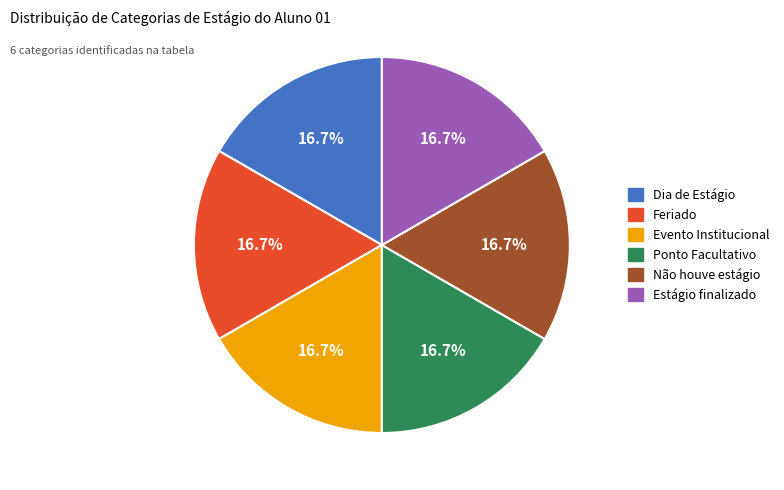

Is there any slice that represents more than half of the pie?

No